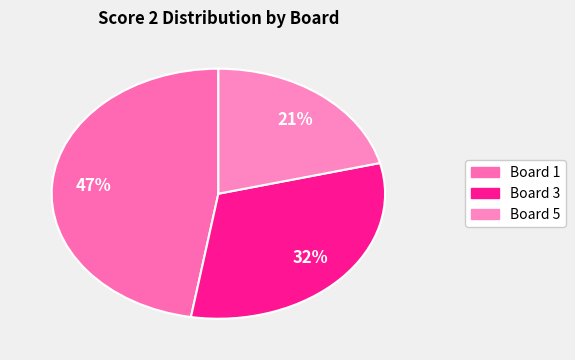

How many slices are in this pie chart?

3